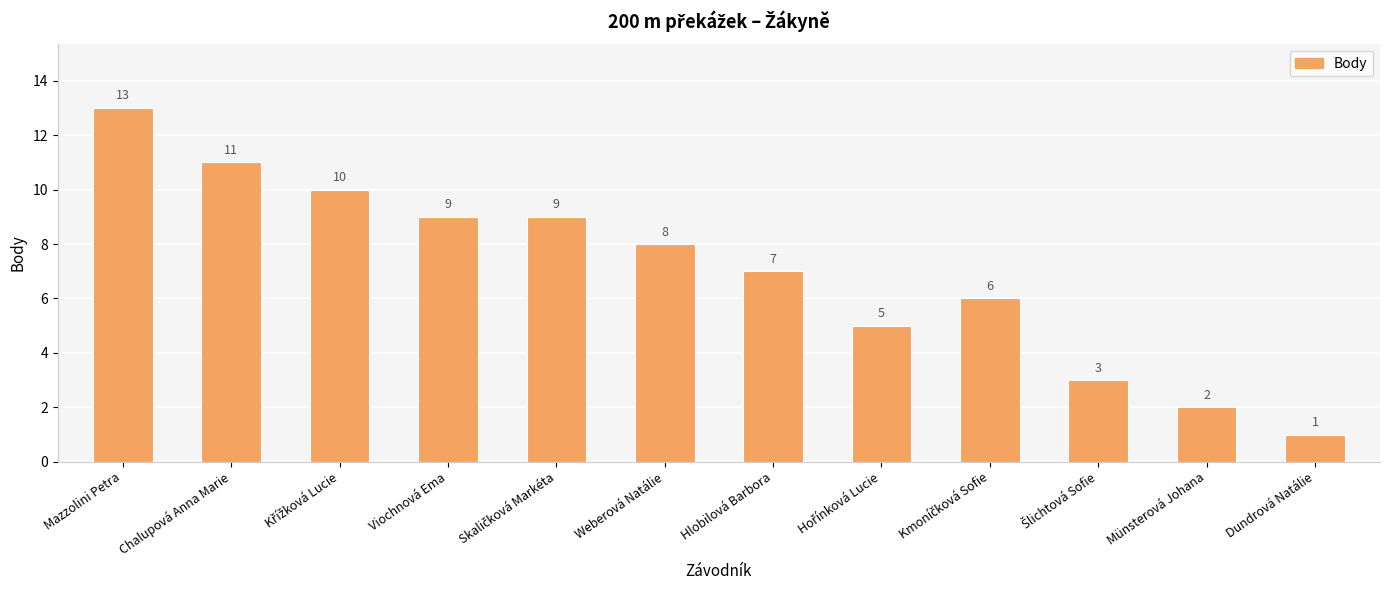

Are the bars horizontal?

No